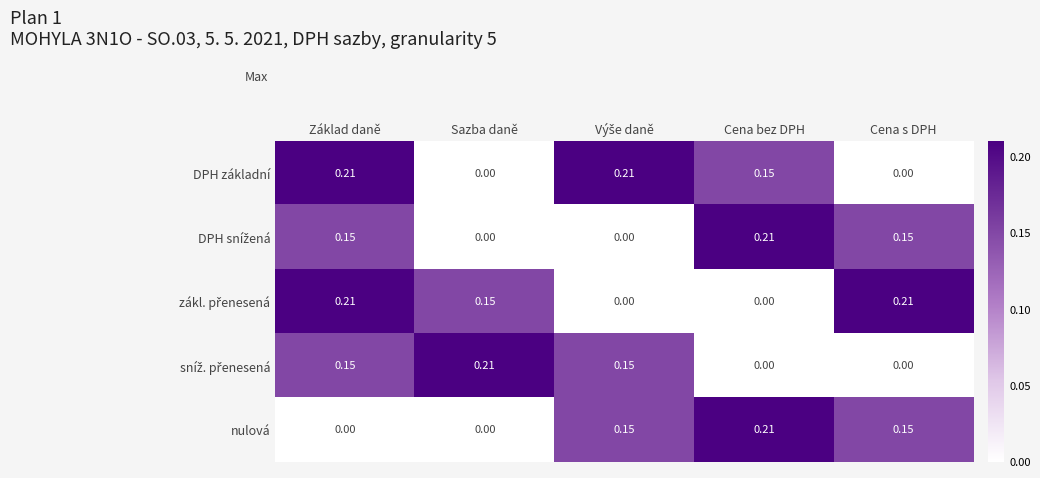

Count the number of categories in the chart.

5